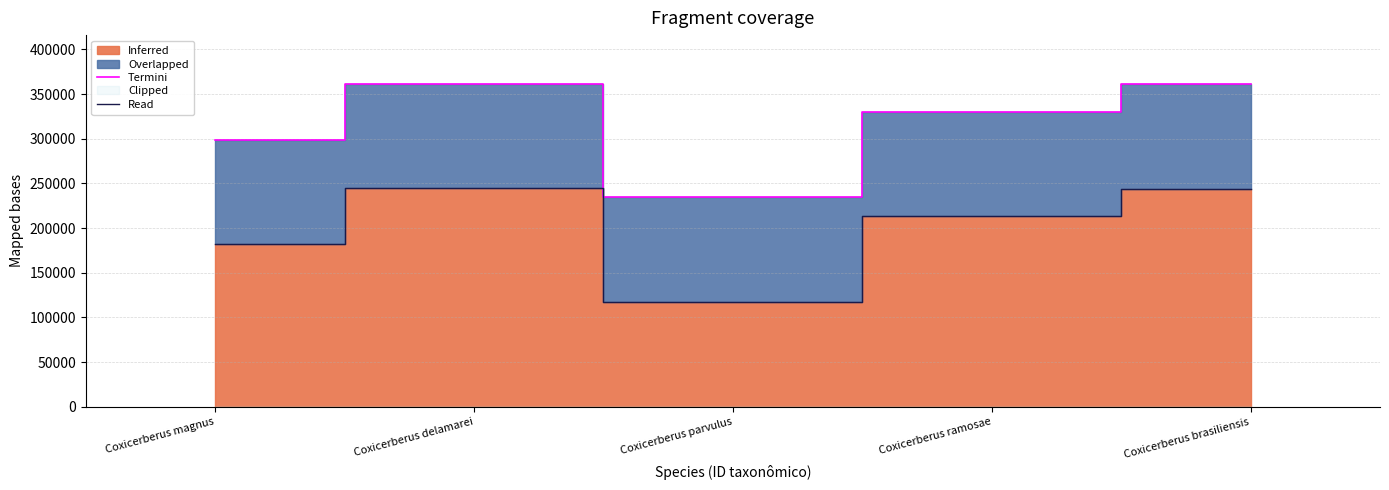

Which series has the largest range (max minus min)?

Termini